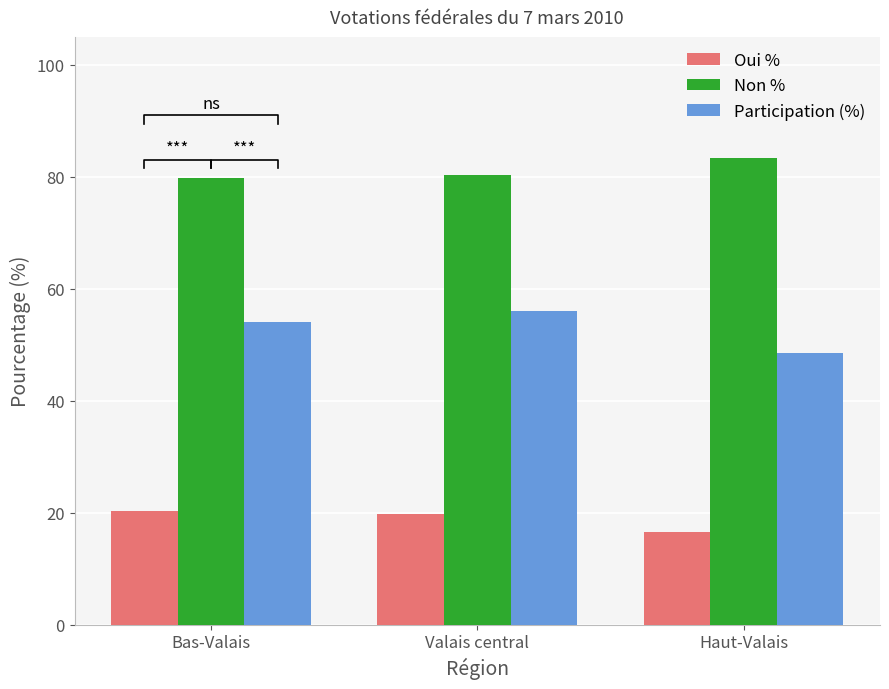

What is the greatest value displayed?

83.4